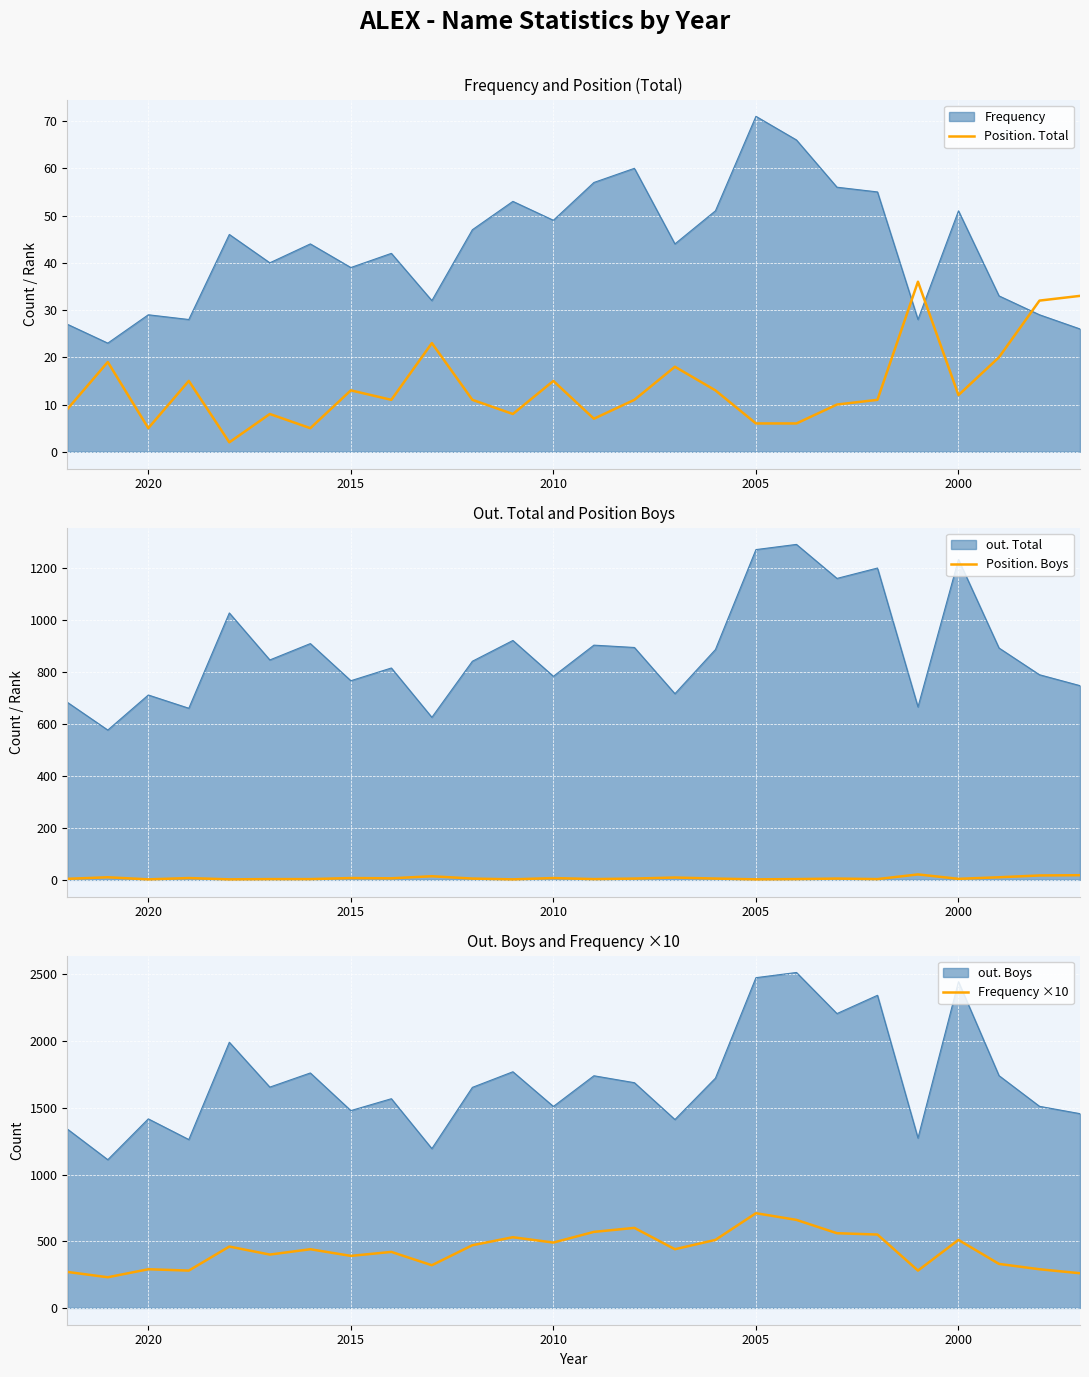

How many categories are shown in the chart?

26